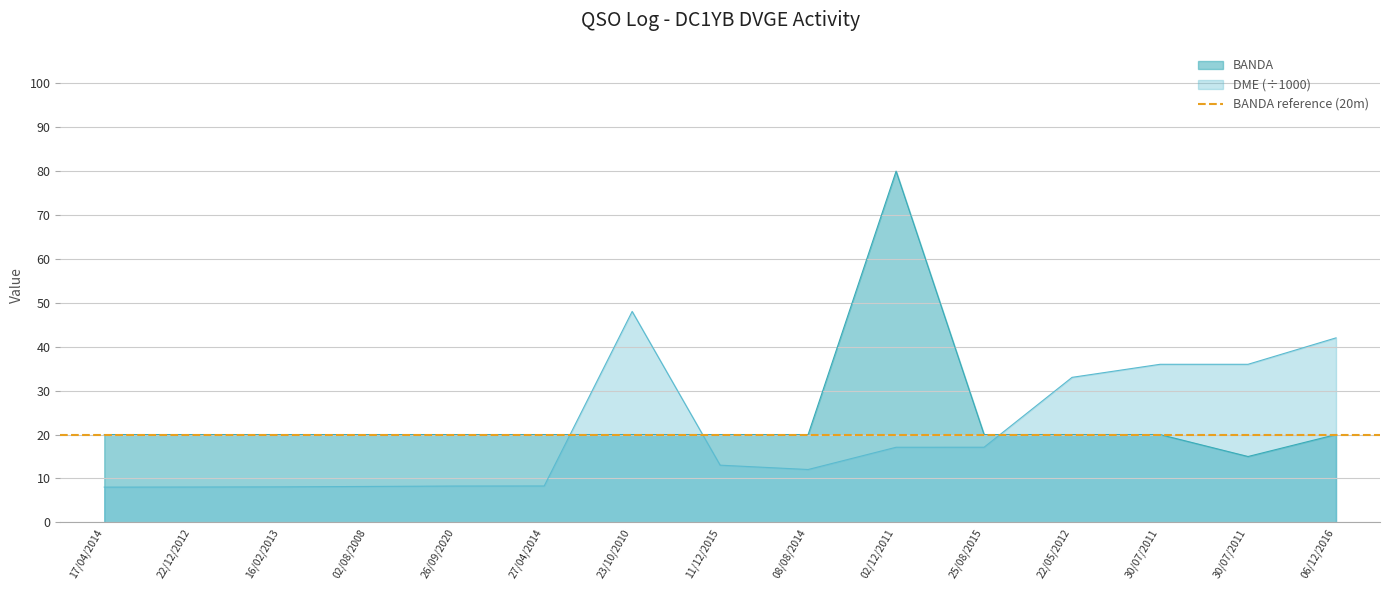

What is the label of the 14th point from the right?

22/12/2012